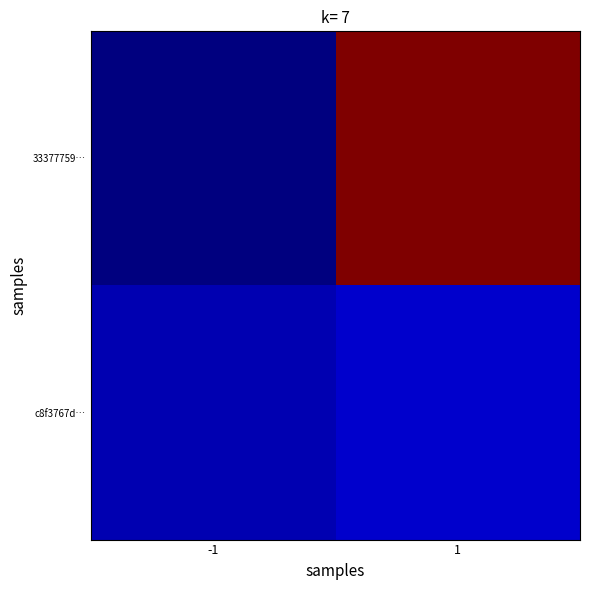

Between -1 and 1, which series saw the biggest shift?

33377759…